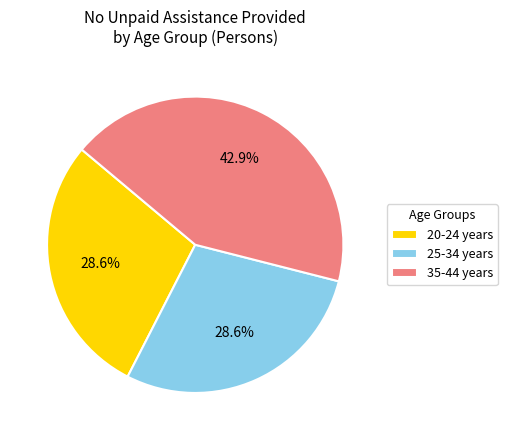

How many slices are in this pie chart?

3